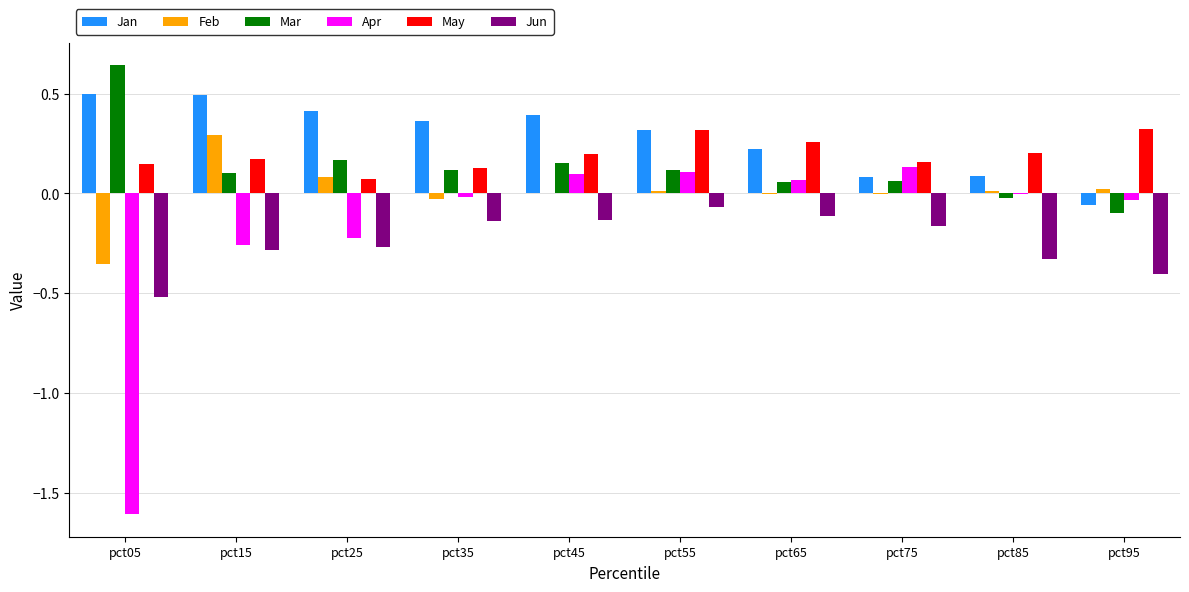

At which label does Mar first exceed 0?

pct05